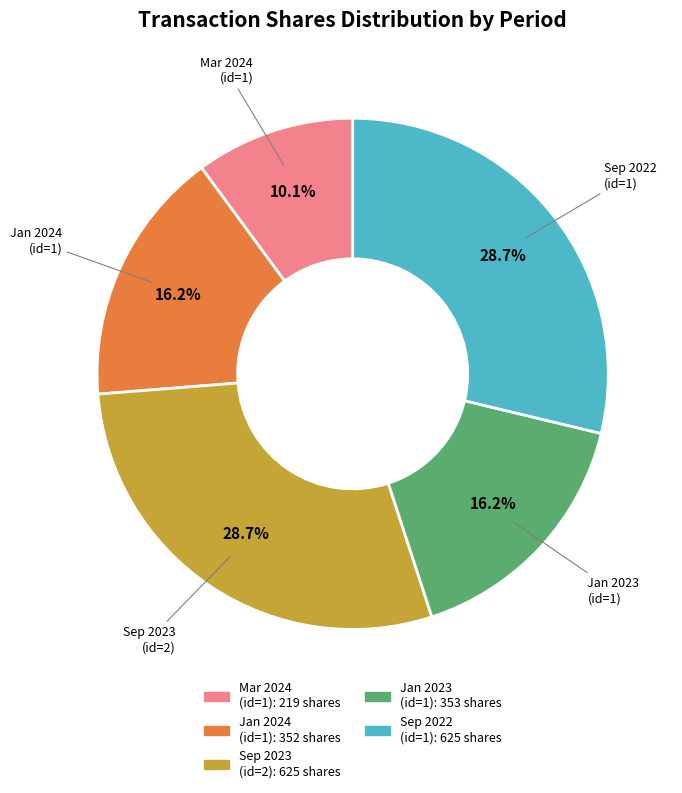

Is there a majority slice in this chart?

No